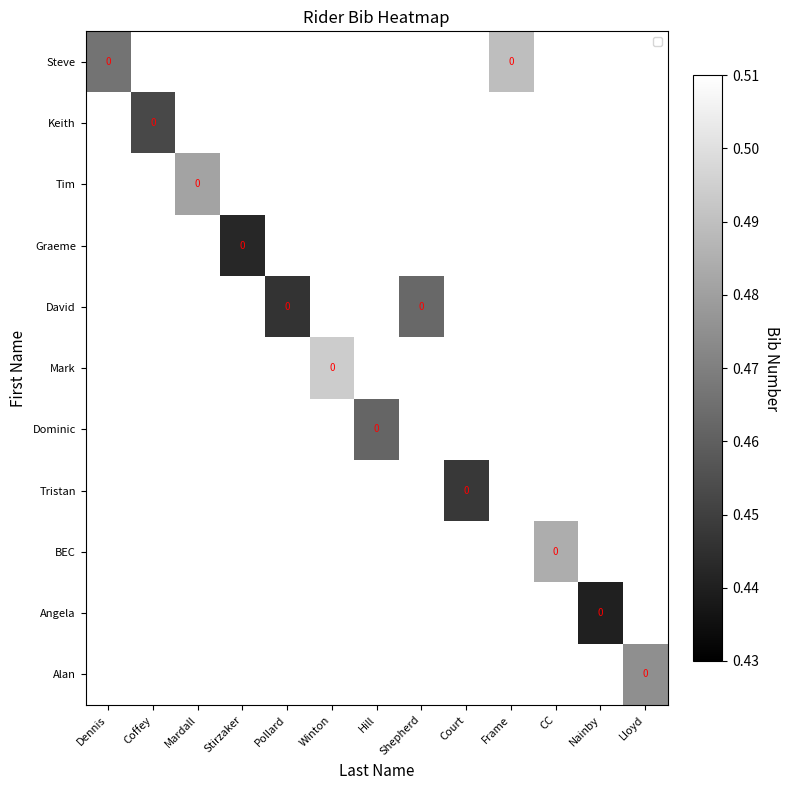

How many positive values does the Tim series have?

1